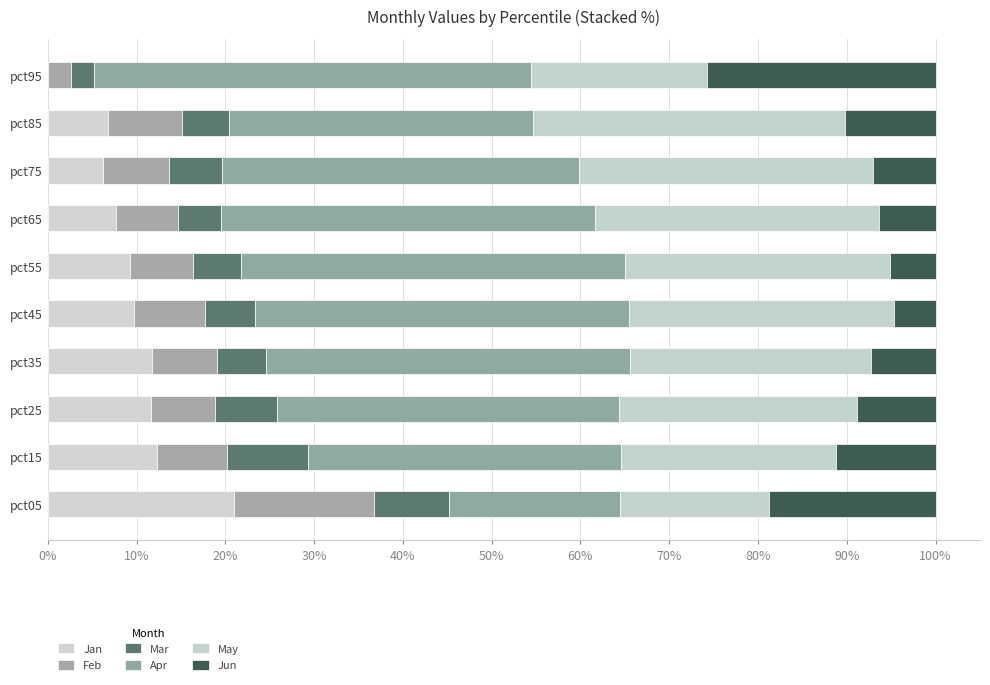

Rank the series by their maximum value, from lowest to highest.

Mar, Feb, Jan, Jun, May, Apr